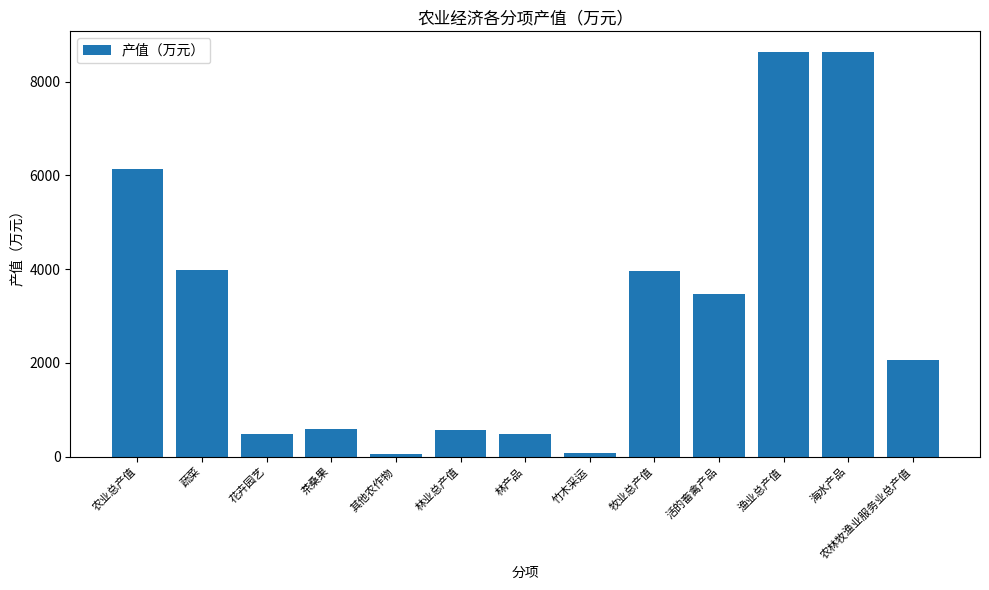

What is the label of the 6th bar from the left?

林业总产值